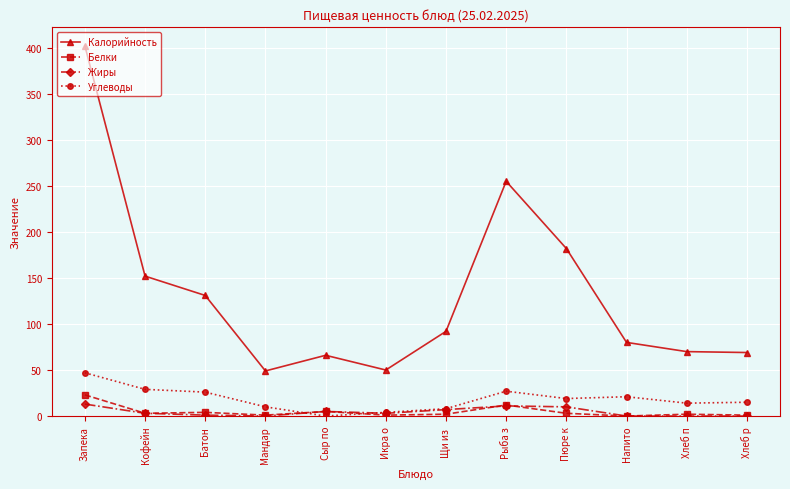

In Калорийность, how many points are higher than both neighbors (excluding endpoints)?

2